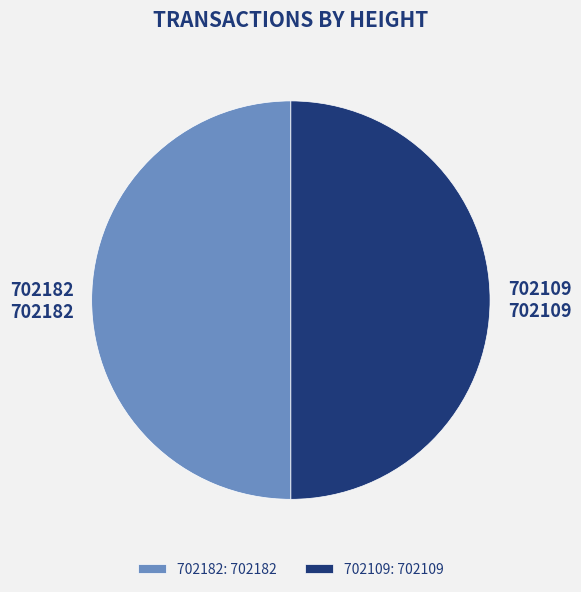

The 702109 slice represents 59% of the pie. True or false?

False